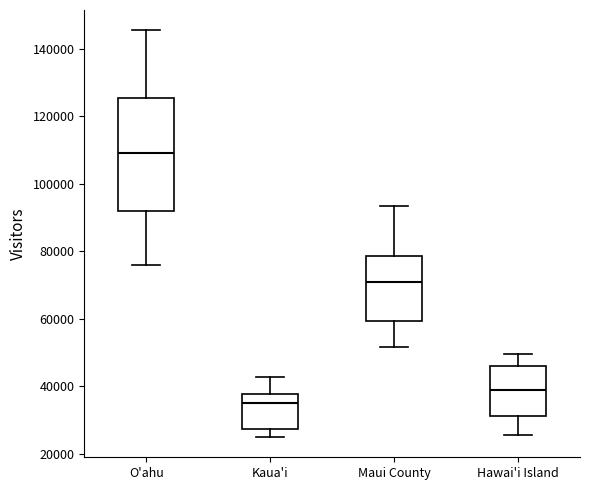

Reading left to right, transcribe this box plot: for each box, give where its median line is, the range the box spans, and where its two whiskers end, as read against the y-axis. The values are not printed on the chart, so give them approximately, as read against the axis.

O'ahu: median 110000, box 92000 to 126000, whiskers 76000 to 146000
Kaua'i: median 36000, box 28000 to 38000, whiskers 26000 to 42000
Maui County: median 70000, box 60000 to 78000, whiskers 52000 to 94000
Hawai'i Island: median 38000, box 32000 to 46000, whiskers 26000 to 50000